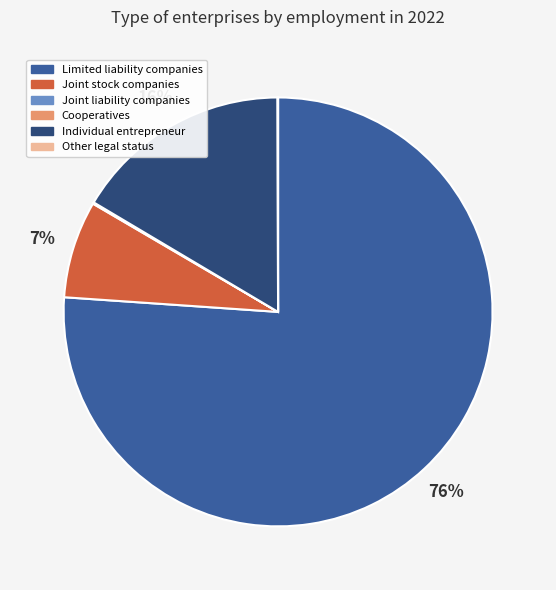

Does Limited liability companies account for over 50% of the chart?

Yes